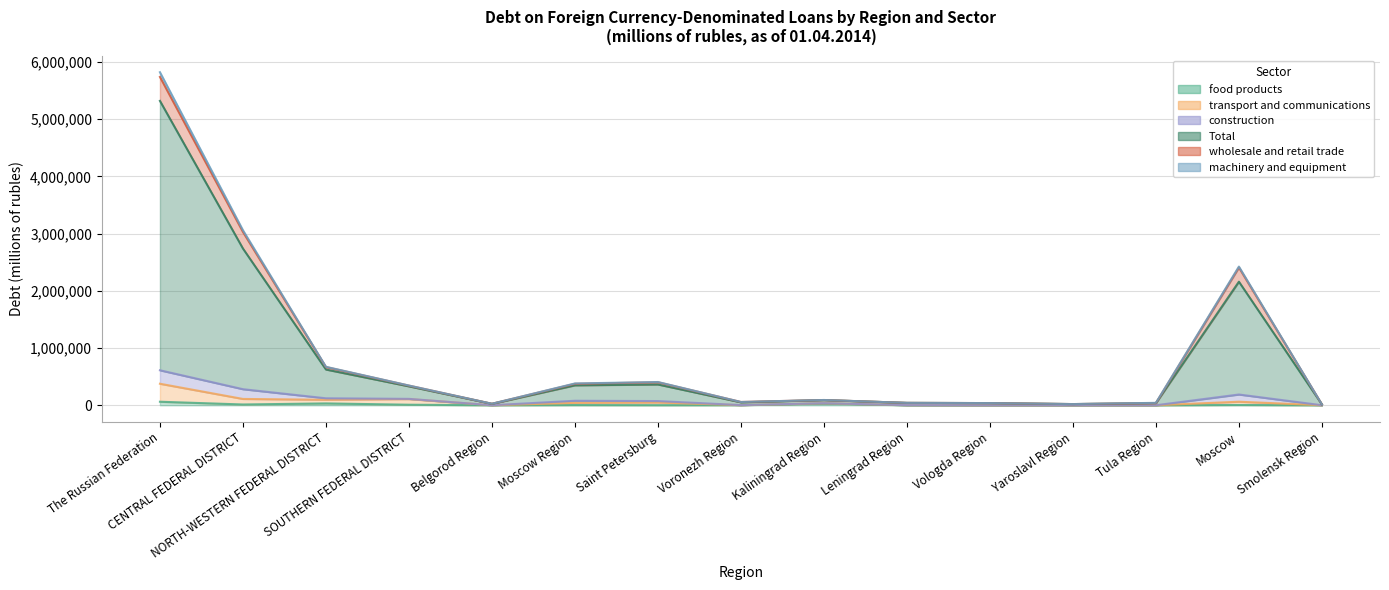

True or false: transport and communications and Total cross at least once.

False